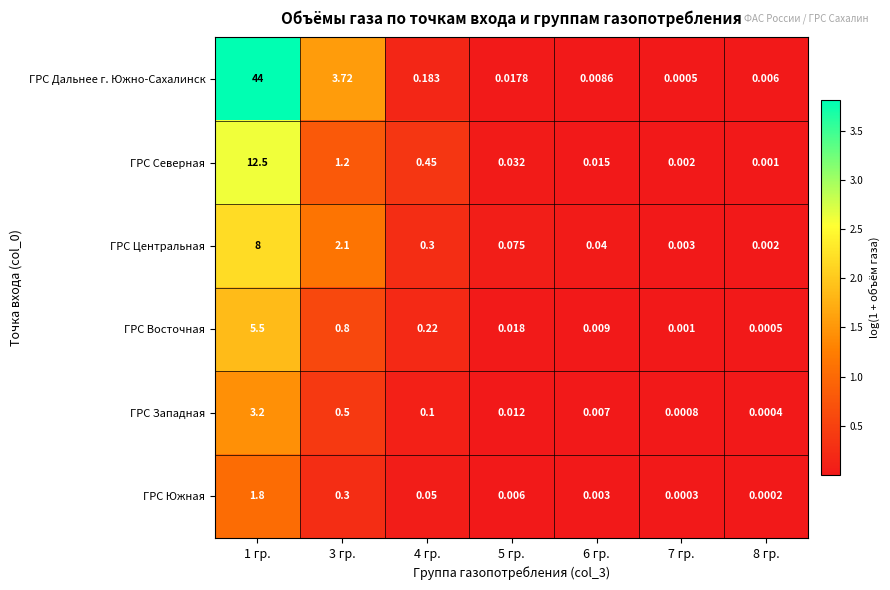

Which series changed the most between 1 гр. and 6 гр.?

ГРС Дальнее г. Южно-Сахалинск